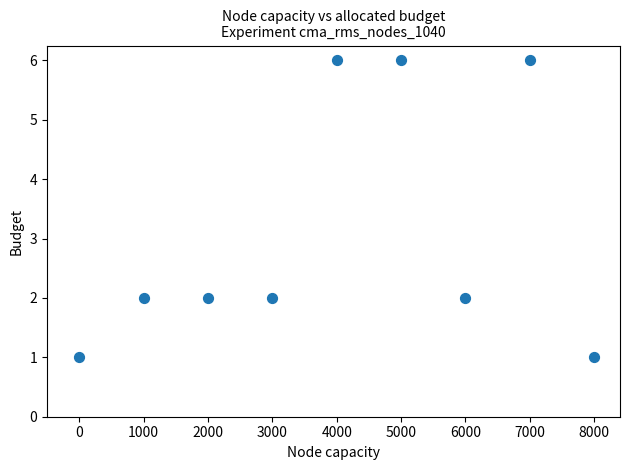

What is the average Y value?

3